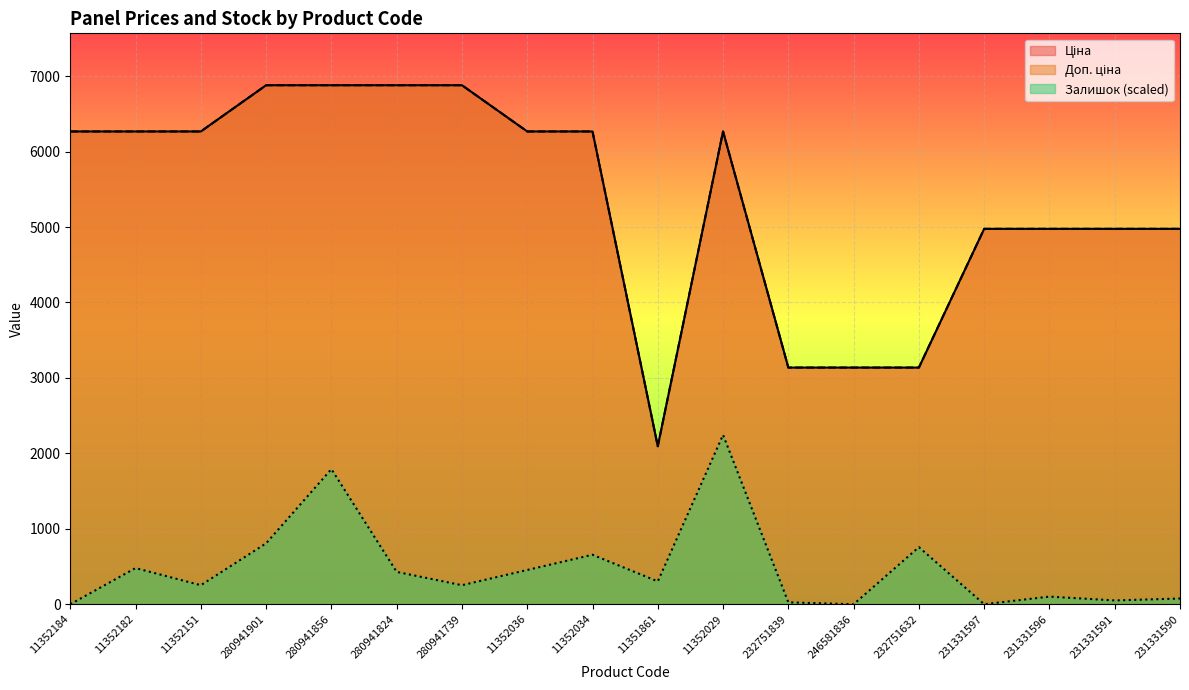

True or false: Ціна and Залишок cross at least once.

False